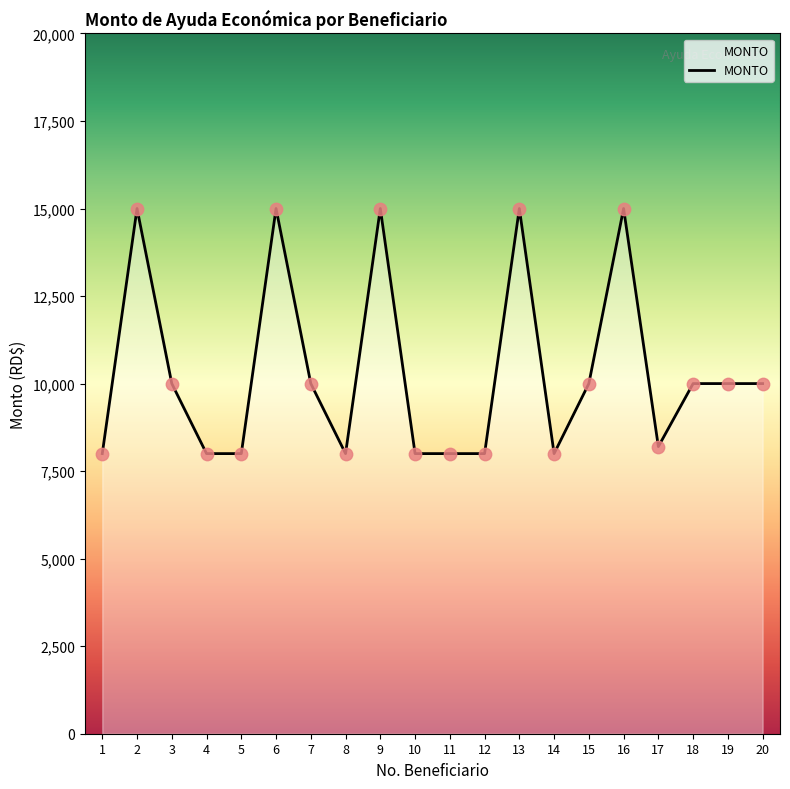

Between 15 and 12, which is larger?

15